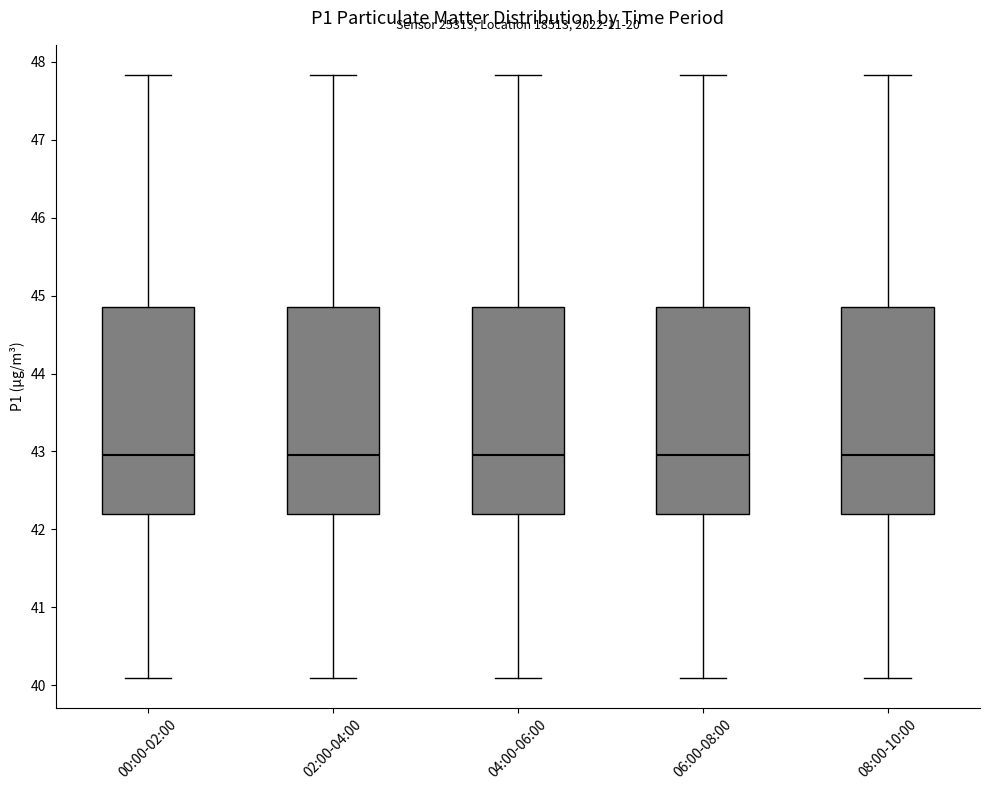

Reading left to right, transcribe this box plot: for each box, give where its median line is, the range the box spans, and where its two whiskers end, as read against the y-axis. The values are not printed on the chart, so give them approximately, as read against the axis.

00:00-02:00: median 43.0, box 42.2 to 44.8, whiskers 40.1 to 47.8
02:00-04:00: median 43.0, box 42.2 to 44.8, whiskers 40.1 to 47.8
04:00-06:00: median 43.0, box 42.2 to 44.8, whiskers 40.1 to 47.8
06:00-08:00: median 43.0, box 42.2 to 44.8, whiskers 40.1 to 47.8
08:00-10:00: median 43.0, box 42.2 to 44.8, whiskers 40.1 to 47.8